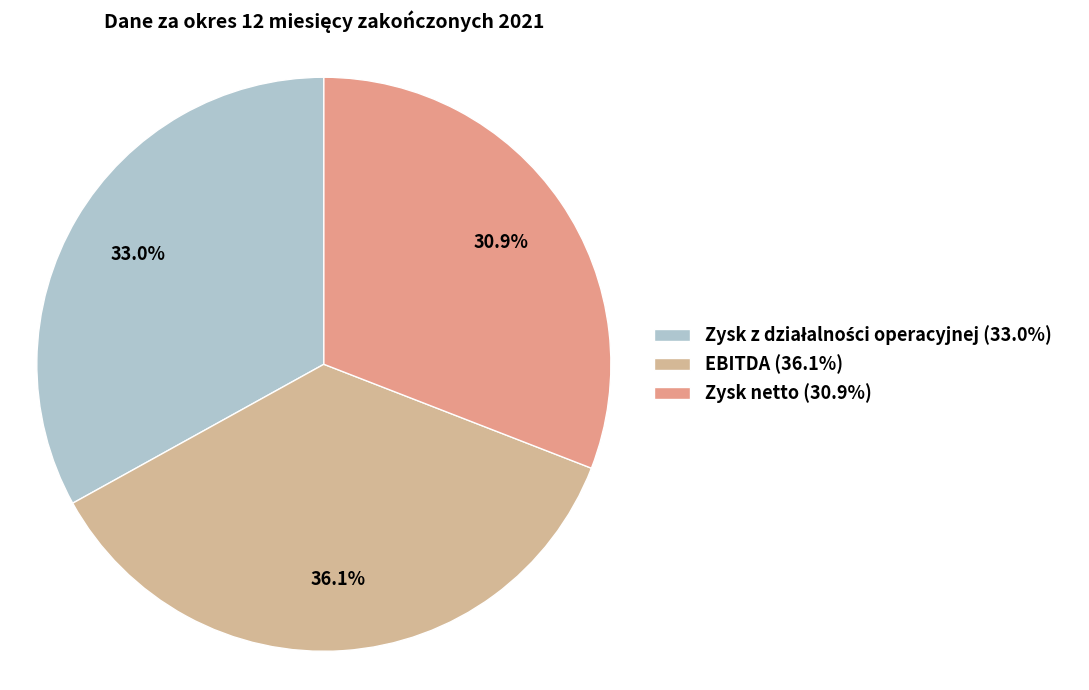

What is the ratio of the value at Zysk z działalności operacyjnej to the value at Zysk netto?

1.1